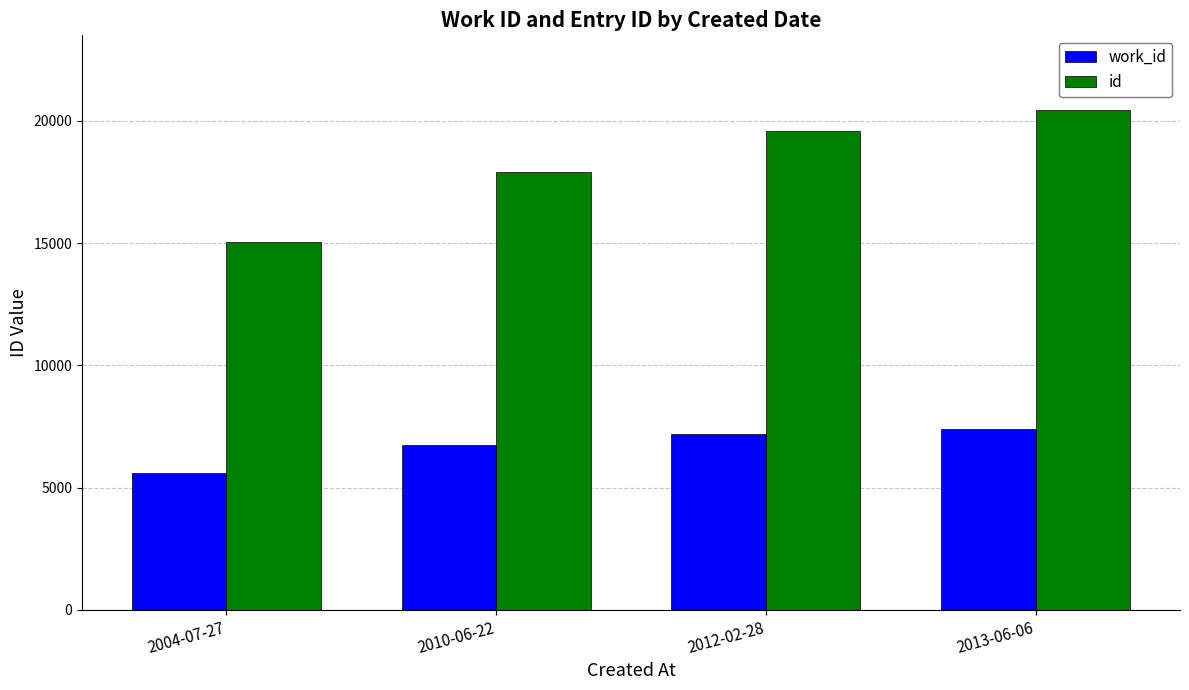

Which series has the largest total across all categories?

id